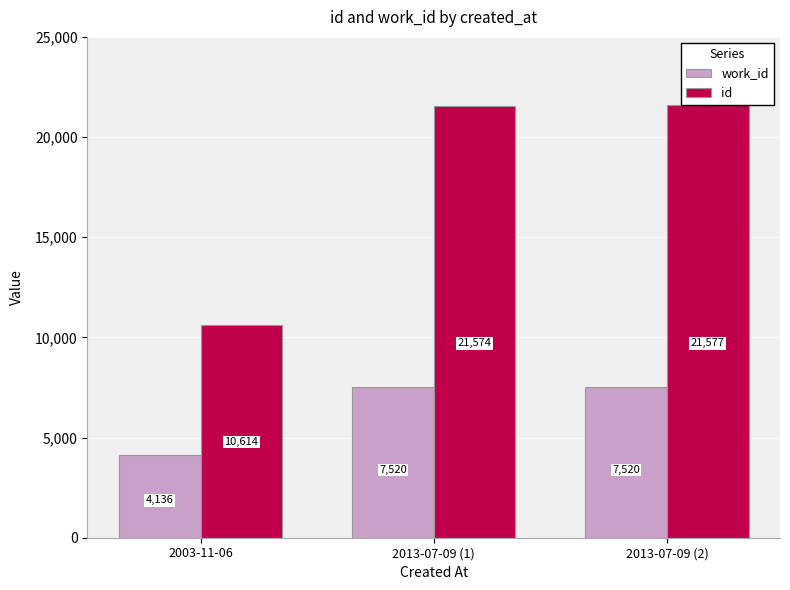

The id series shows 21577 at 2013-07-09 (2). True or false?

True